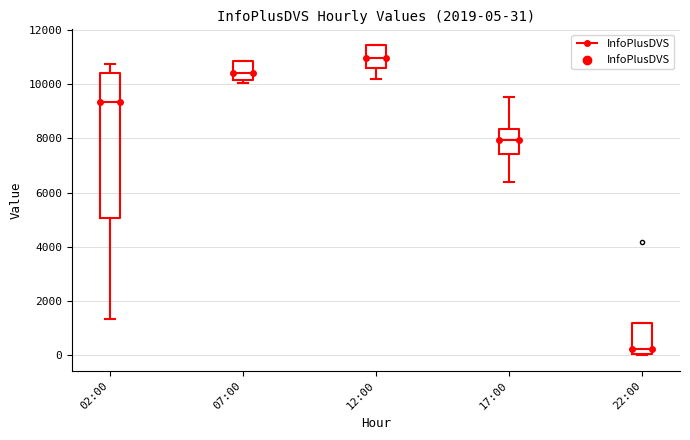

Which box has the highest median line?

12:00